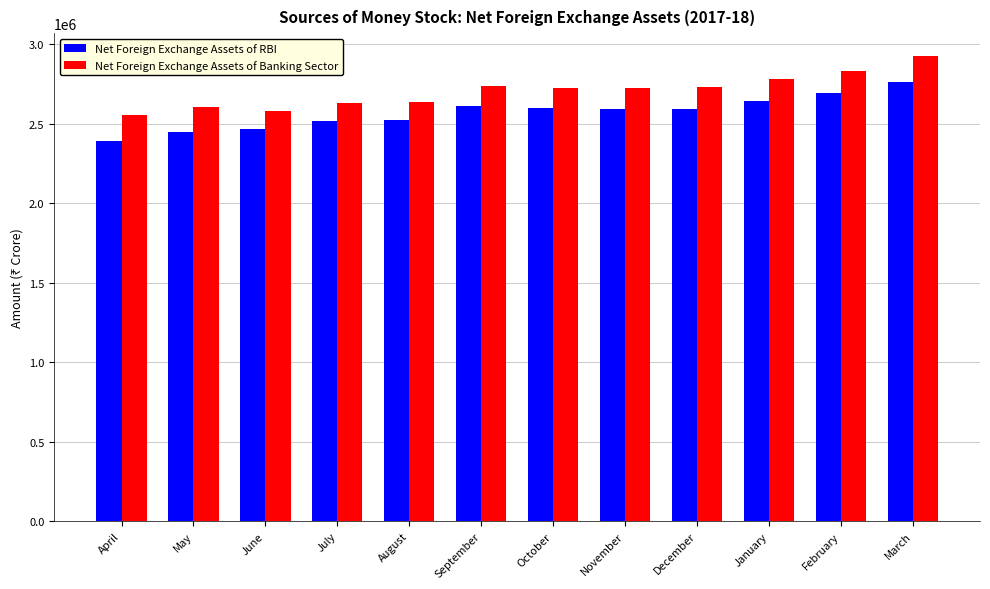

The value of Net Foreign Exchange Assets of Banking Sector at August is 1758082. True or false?

False